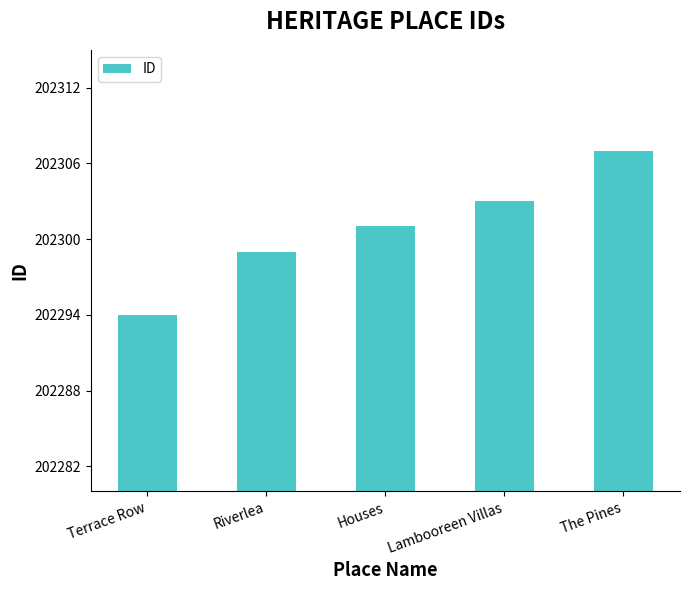

What is the difference between the second highest and second lowest values?

4